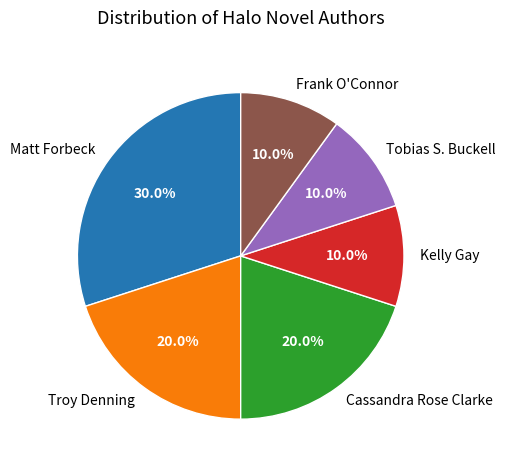

Count the number of slices in the pie.

6